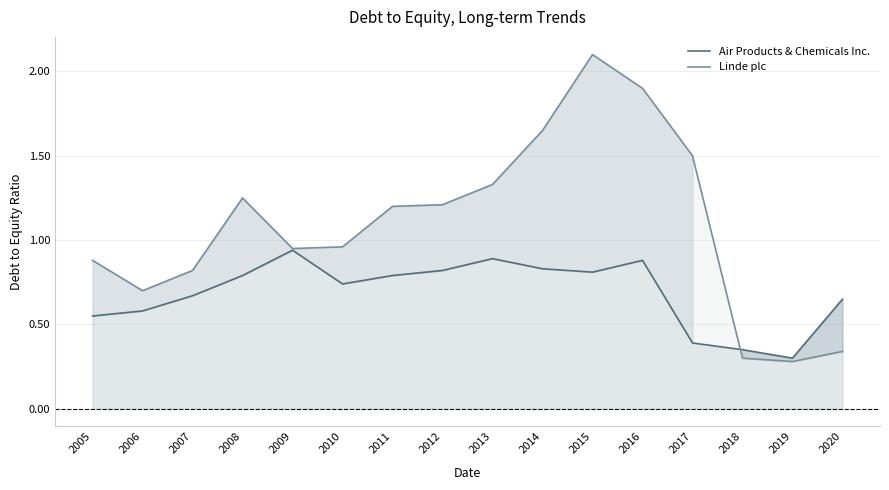

Where is the first local minimum for Air Products & Chemicals Inc.?

2010